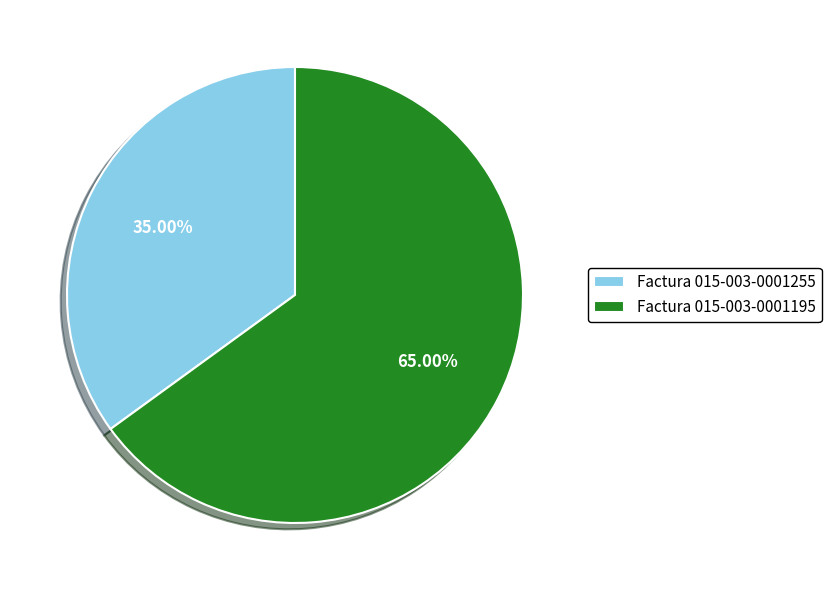

Rank the categories by value from lowest to highest.

Factura 015-003-0001255, Factura 015-003-0001195